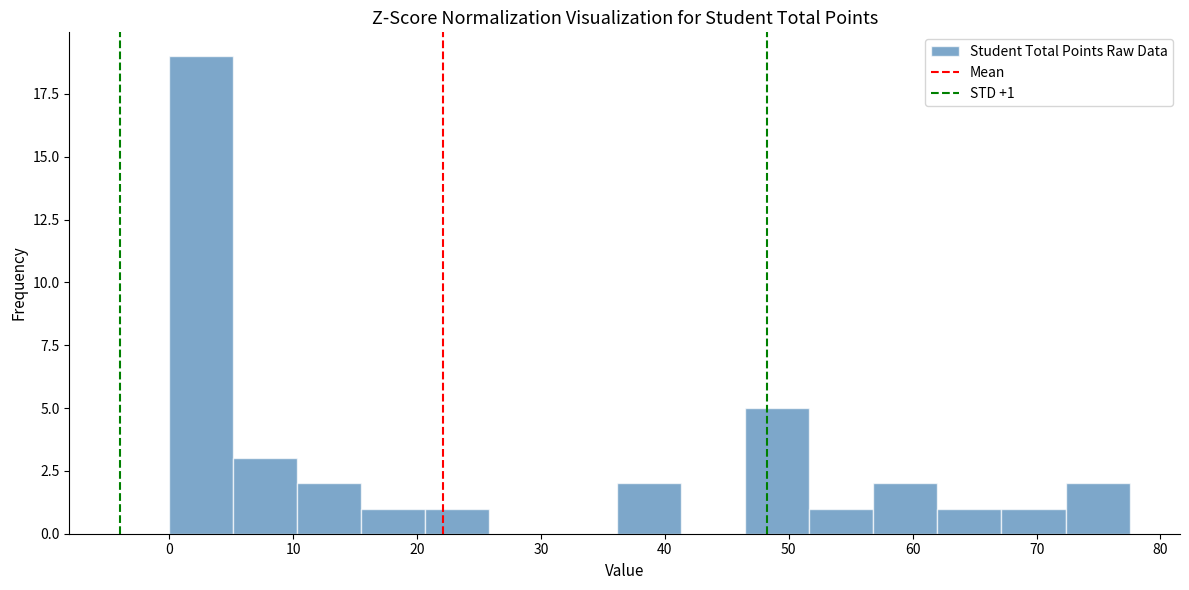

Over which range of the x-axis is the bar tallest?

0 to 5